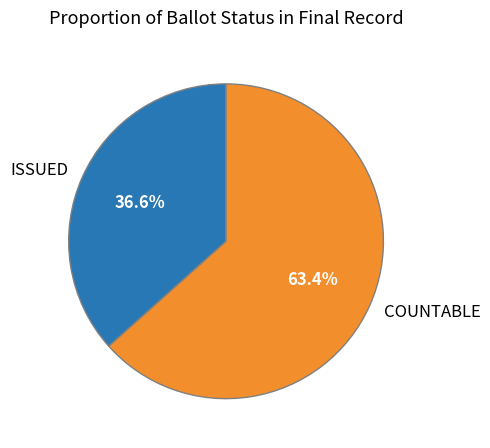

Which has a higher value, COUNTABLE or ISSUED?

COUNTABLE